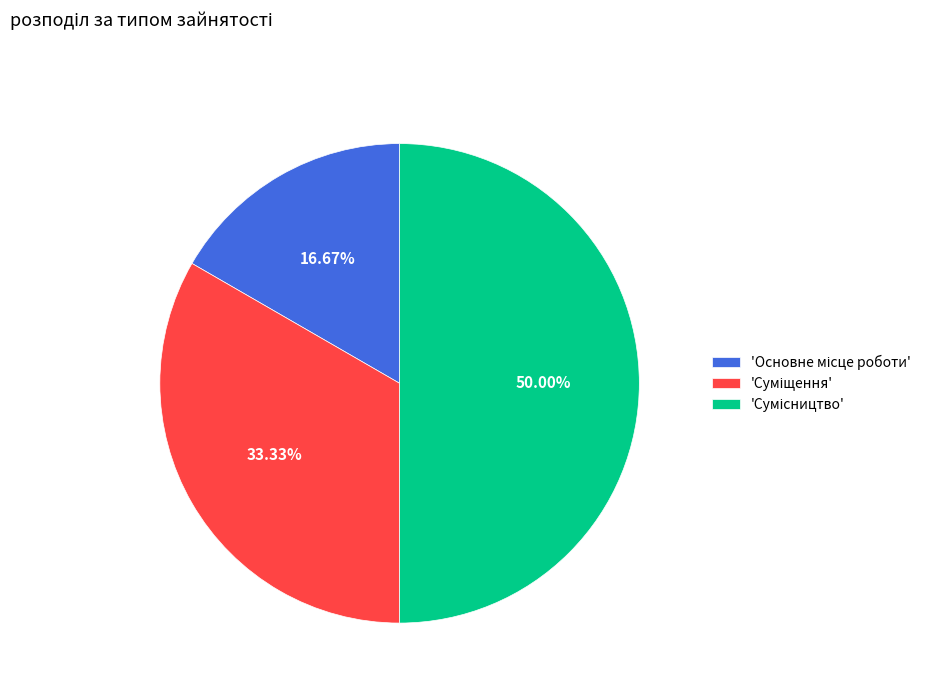

Is there any slice that represents more than half of the pie?

No